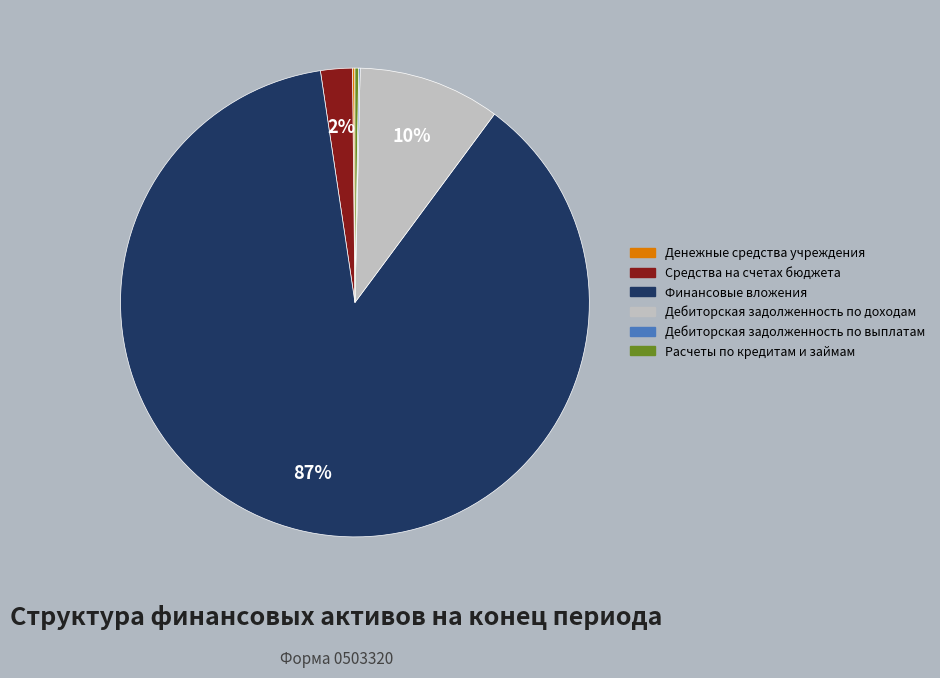

True or false: Средства на счетах бюджета accounts for 2% of the total.

True